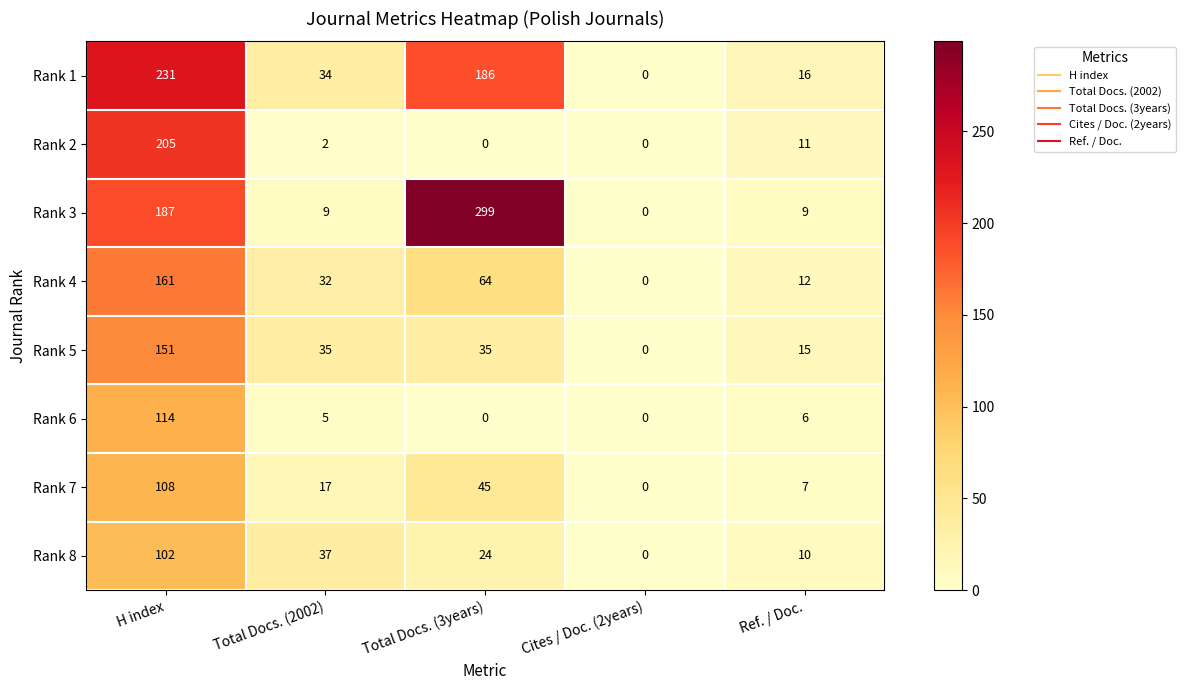

What is the sum of the Rank 8 values at Ref. / Doc. and Cites / Doc. (2years)?

10